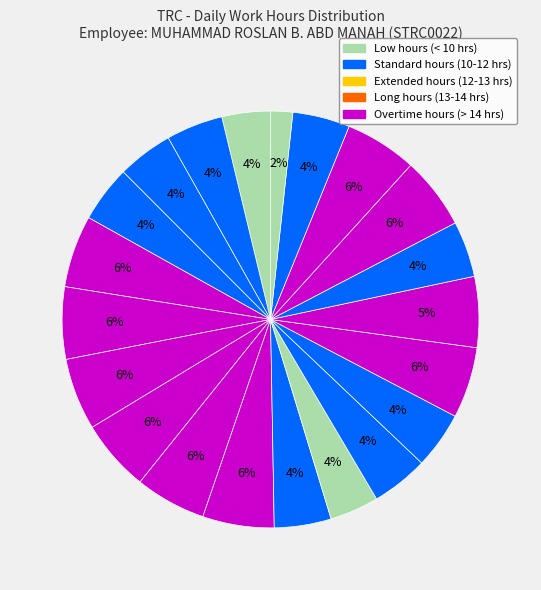

Is there a majority slice in this chart?

No